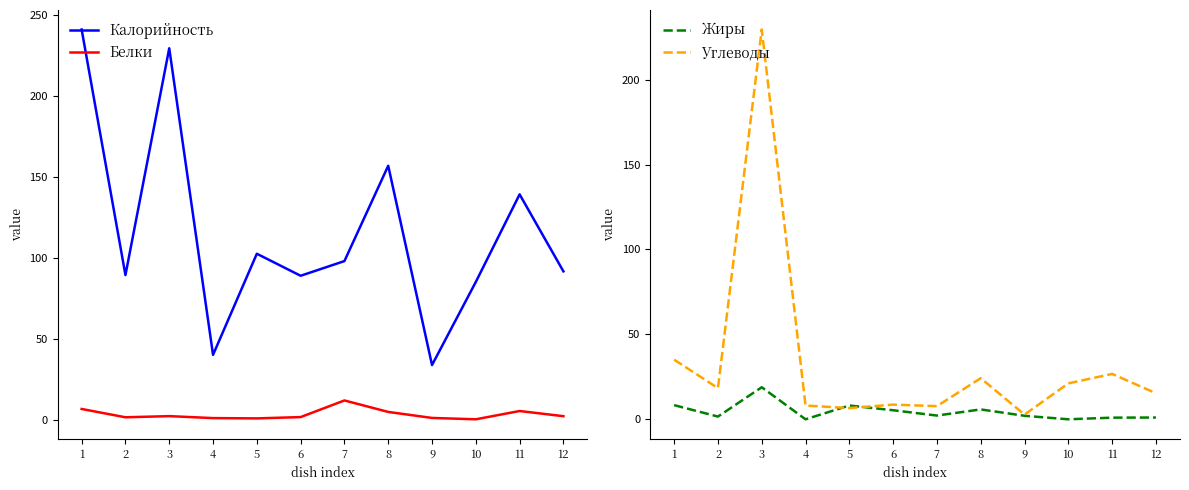

At which category does Углеводы reach its first local valley?

2